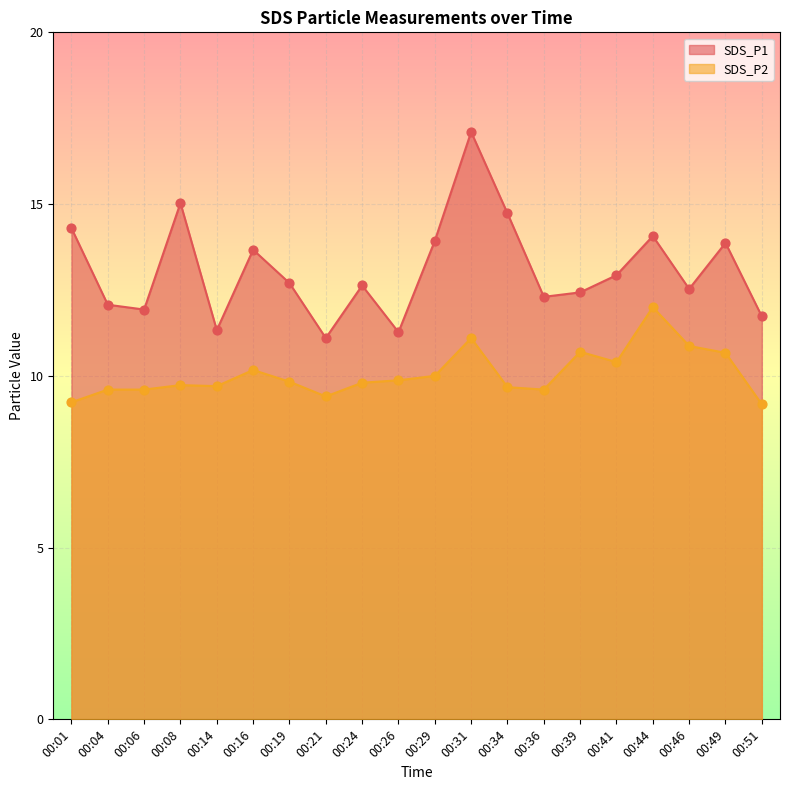

What are all the series names shown in the legend?

SDS_P1, SDS_P2